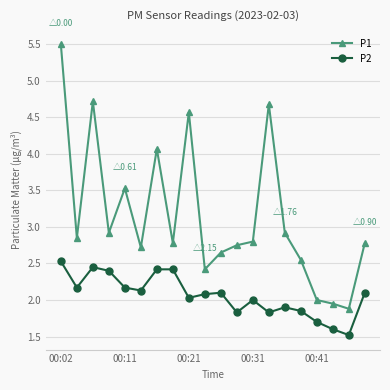

What is the maximum value shown in the chart?

5.5